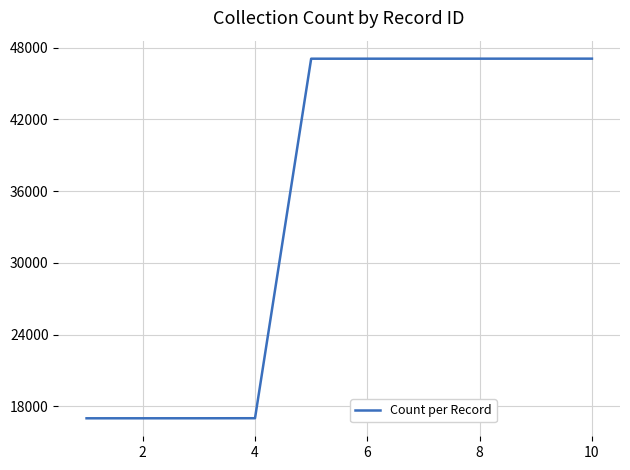

What is the difference between the maximum and minimum values?

30096